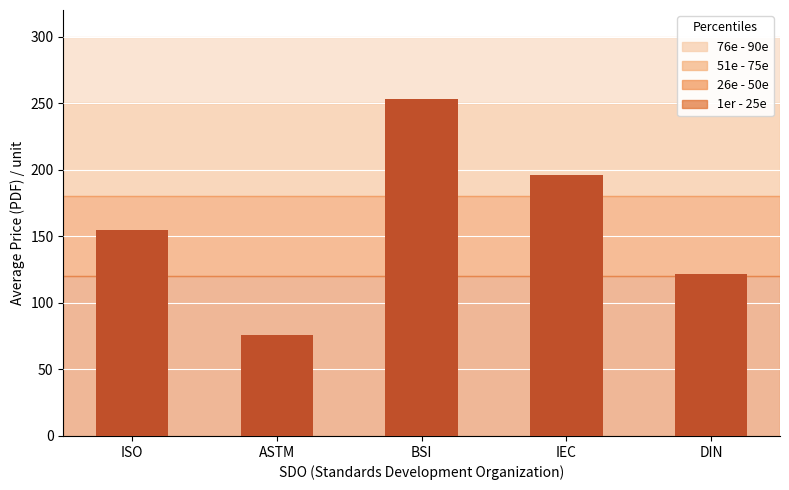

What is the average value?

160